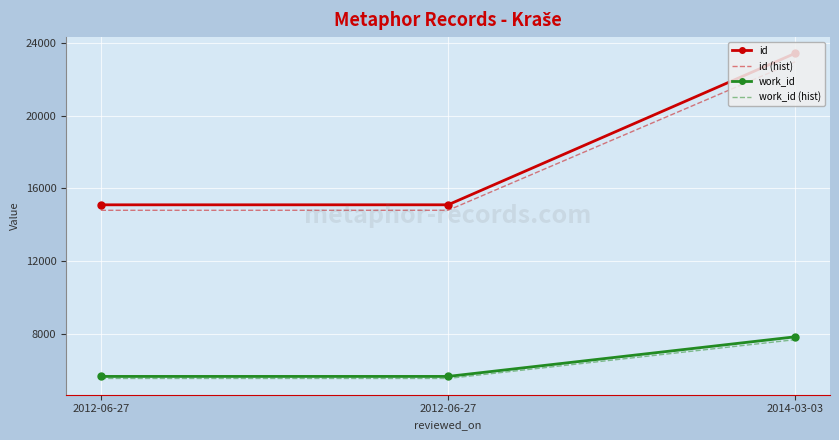

What are all the series names shown in the legend?

id, id (hist), work_id, work_id (hist)